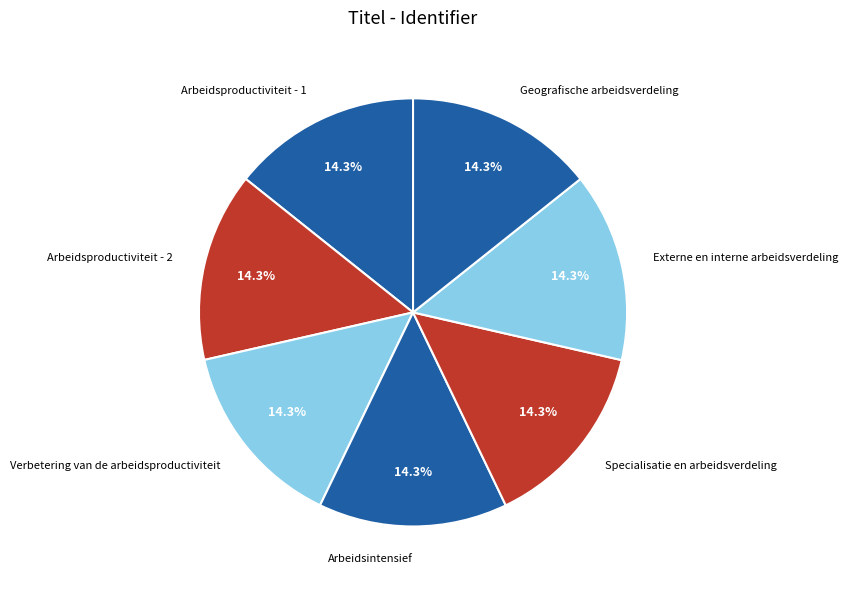

Does any single category account for the majority?

No